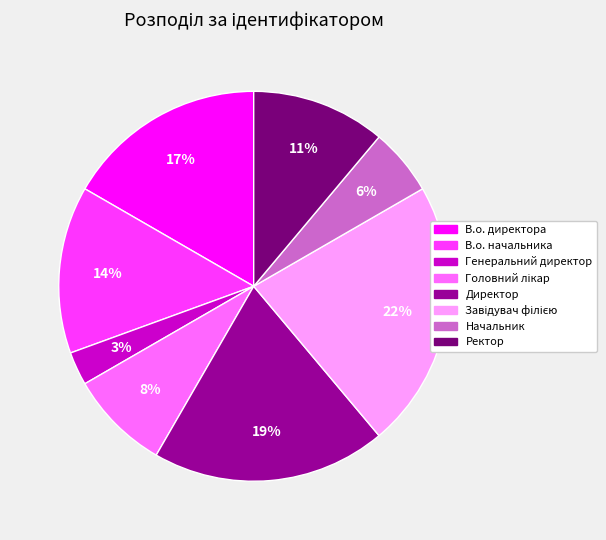

How many segments does this pie chart have?

8